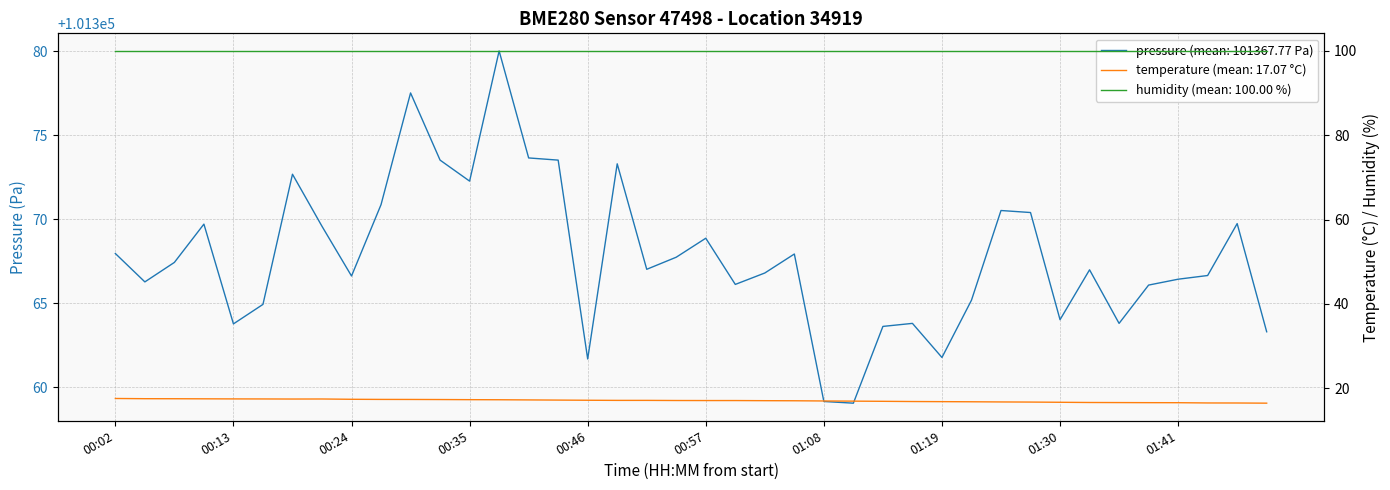

What is the label of the 26th point from the right?

00:40